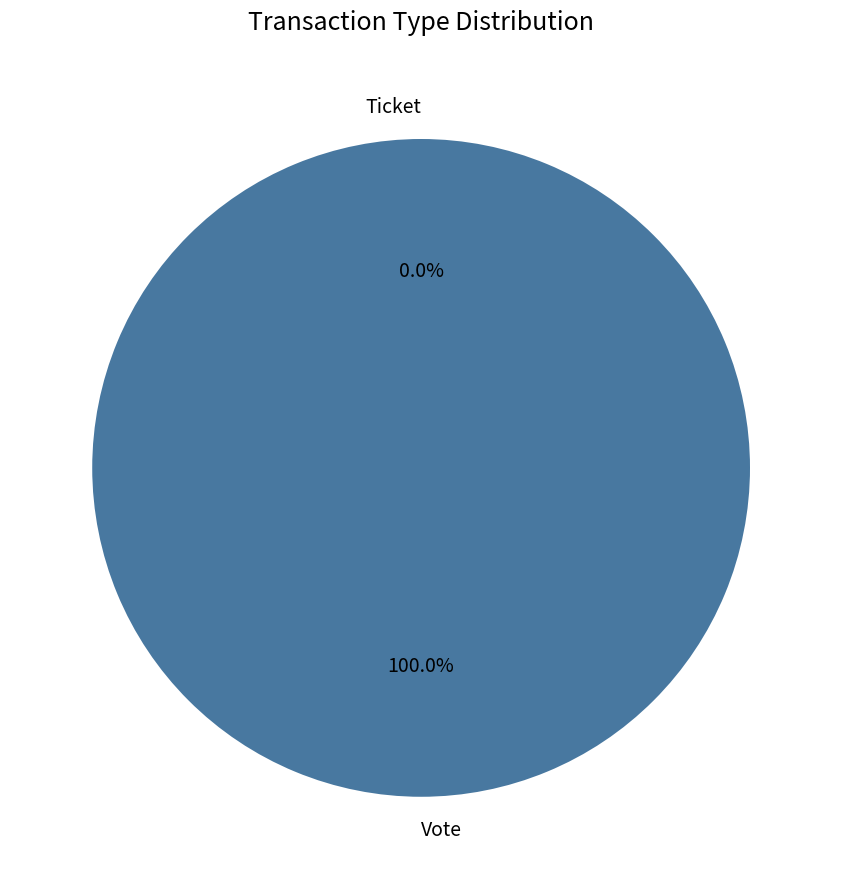

What percentage is the Vote slice, to the nearest percent?

100%